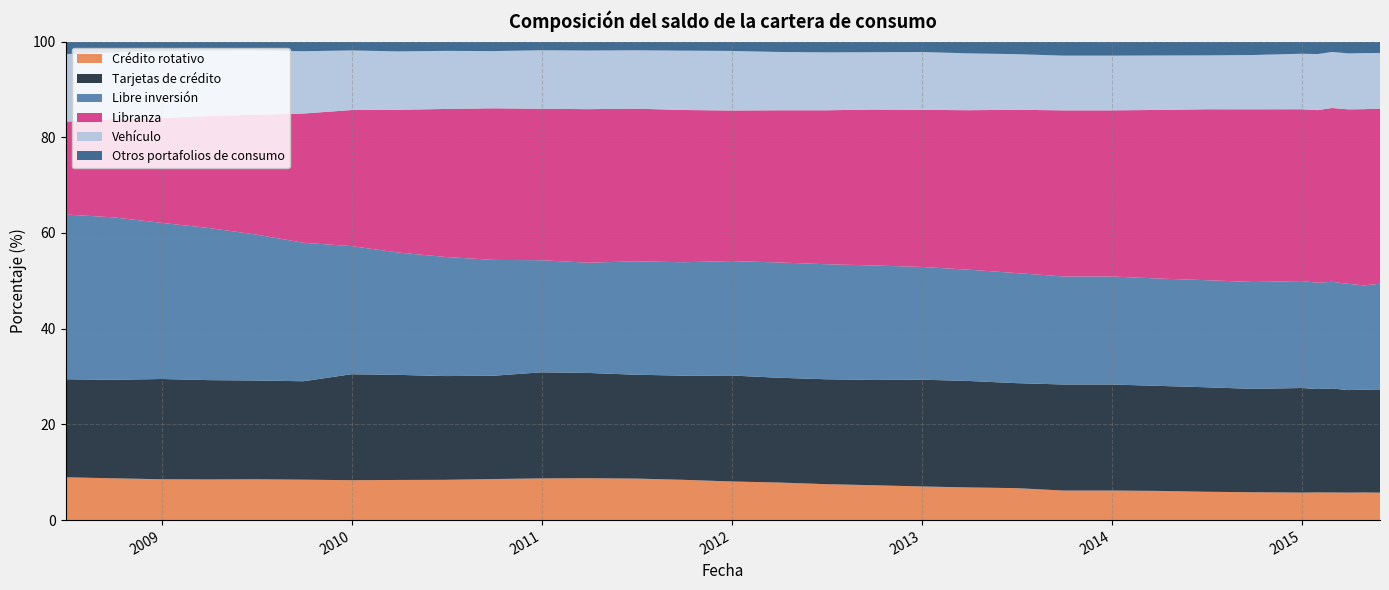

Reading left to right, what are all the values shown in this chart?

Crédito rotativo: 9.0	8.7	8.5	8.5	8.5	8.4	8.3	8.4	8.4	8.6	8.7	8.7	8.7	8.4	8.1	7.9	7.5	7.3	7.0	6.8	6.7	6.2	6.2	6.1	5.9	5.8	5.8	5.8	5.8	5.7	5.8	5.7
Tarjetas de crédito: 20.5	20.6	21.0	20.8	20.6	20.6	22.1	22.0	21.7	21.6	22.2	22.0	21.7	21.8	22.1	21.9	21.9	22.0	22.3	22.3	21.9	22.2	22.2	21.9	21.8	21.6	21.9	21.6	21.7	21.4	21.5	21.4
Libre inversión: 34.4	33.9	32.6	31.8	30.5	28.9	26.8	25.6	24.9	24.2	23.4	23.0	23.7	23.7	23.9	24.1	24.0	23.9	23.6	23.3	23.0	22.6	22.6	22.4	22.4	22.3	22.3	22.2	22.3	22.2	21.8	22.2
Libranza: 19.4	20.5	21.9	23.4	25.0	27.0	28.4	29.8	30.9	31.7	31.7	32.1	31.9	31.8	31.5	31.8	32.2	32.6	32.8	33.3	34.1	34.7	34.7	35.2	35.7	36.1	35.9	36.1	36.3	36.5	36.8	36.6
Vehículo: 14.1	13.9	13.9	13.7	13.4	13.0	12.5	12.2	12.1	12.0	12.2	12.2	12.2	12.4	12.4	12.2	12.1	12.0	12.1	11.9	11.6	11.4	11.4	11.4	11.3	11.4	11.6	11.7	11.7	11.7	11.7	11.6
Otros portafolios de consumo: 2.6	2.3	2.0	1.9	1.8	2.0	1.9	2.0	1.9	2.0	1.8	1.9	1.8	1.9	2.0	2.2	2.2	2.2	2.2	2.5	2.6	2.9	2.9	2.9	2.9	2.8	2.5	2.6	2.2	2.5	2.4	2.4